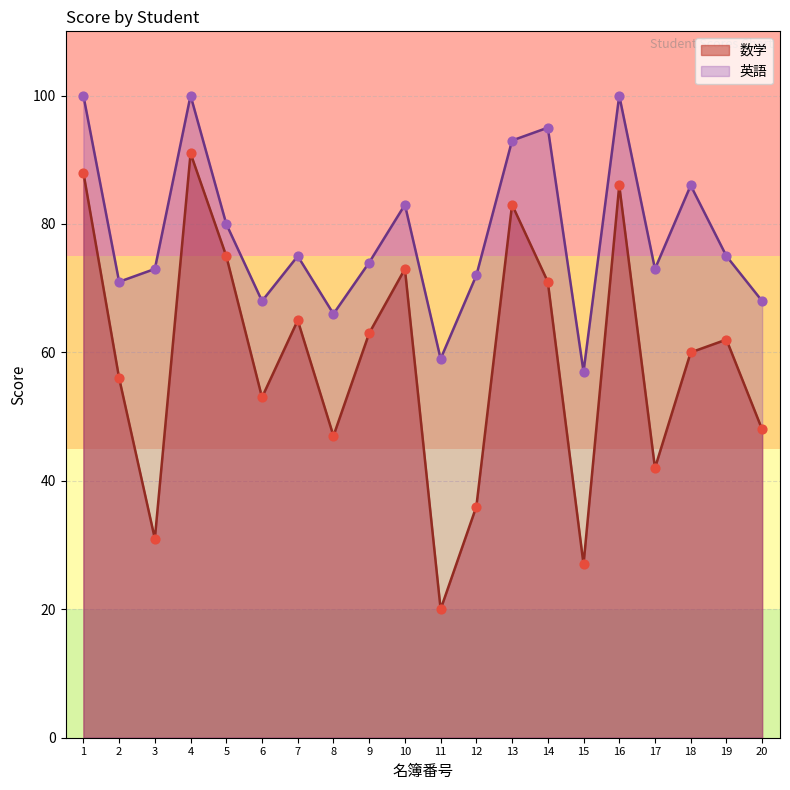

Which series has the largest total across all categories?

英語